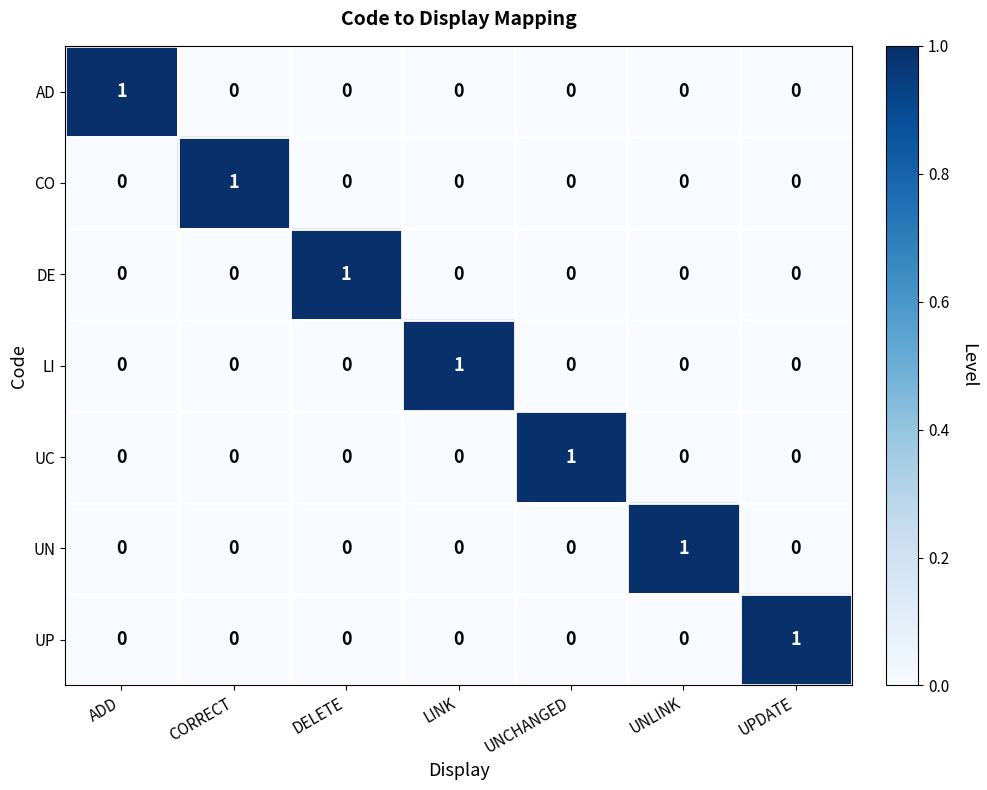

At how many categories does at least one series exceed 0?

7